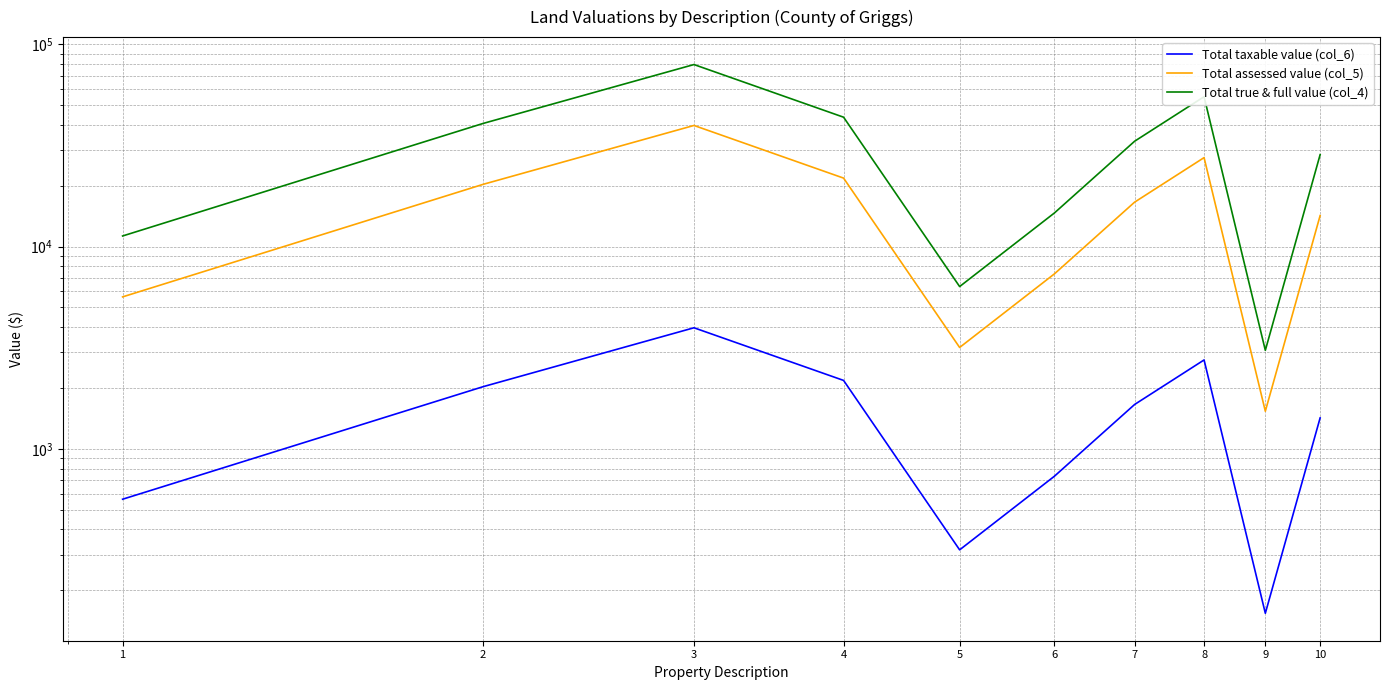

What is the total value across all series at 5?

9833